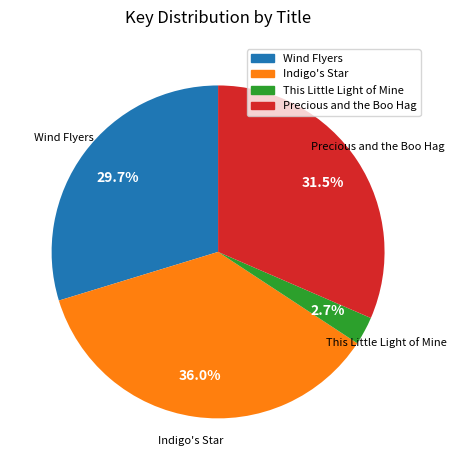

What is the smallest slice in the pie chart?

This Little Light of Mine